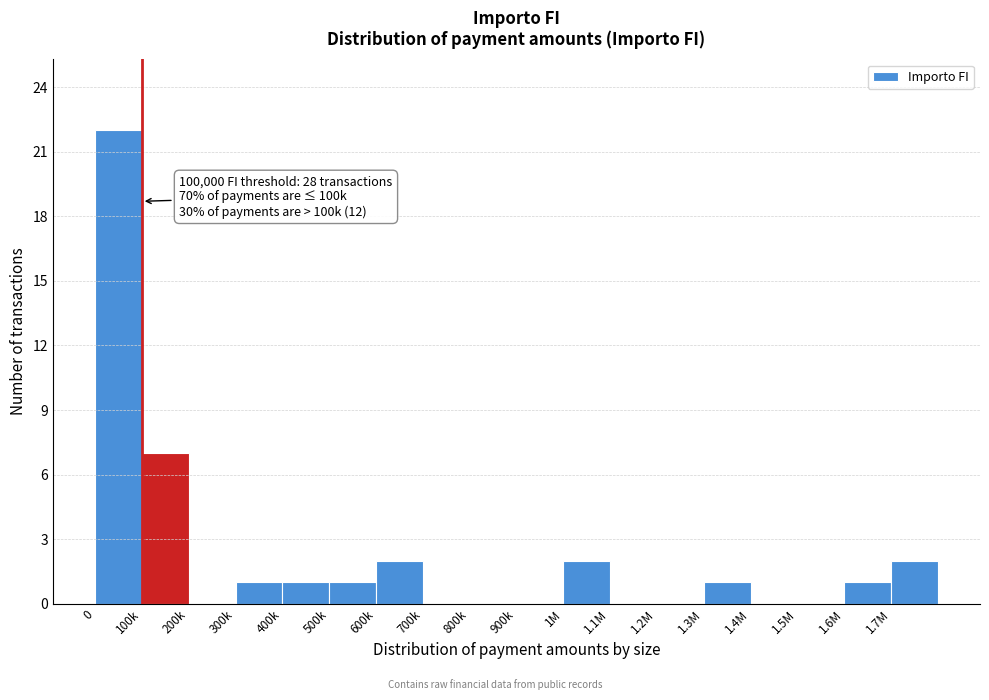

Reading right to left, list all the values displayed in this chart.

1.7M=2	1.6M=1	1.5M=0	1.4M=0	1.3M=1	1.2M=0	1.1M=0	1M=2	900k=0	800k=0	700k=0	600k=2	500k=1	400k=1	300k=1	200k=0	100k=7	0=22